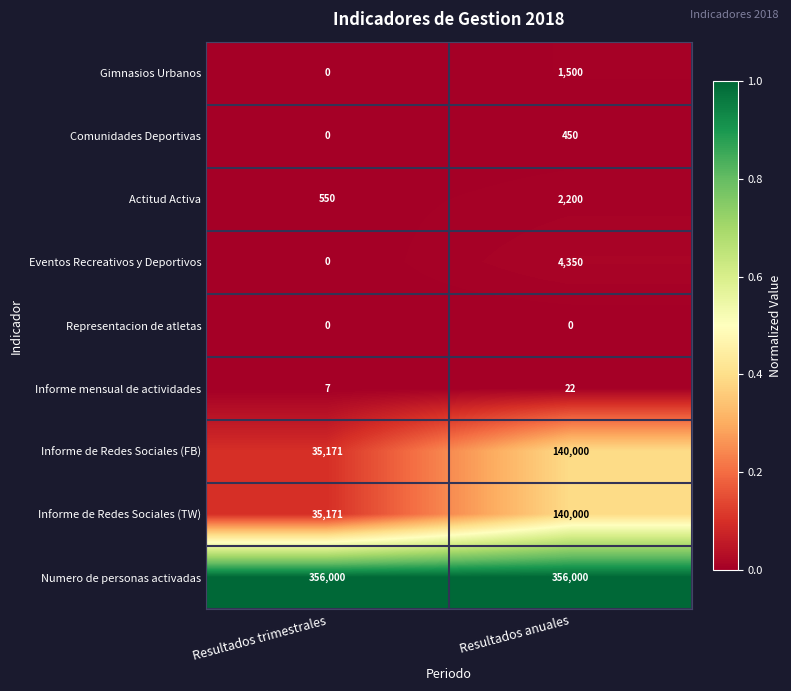

Which series has the largest total across all categories?

Numero de personas activadas